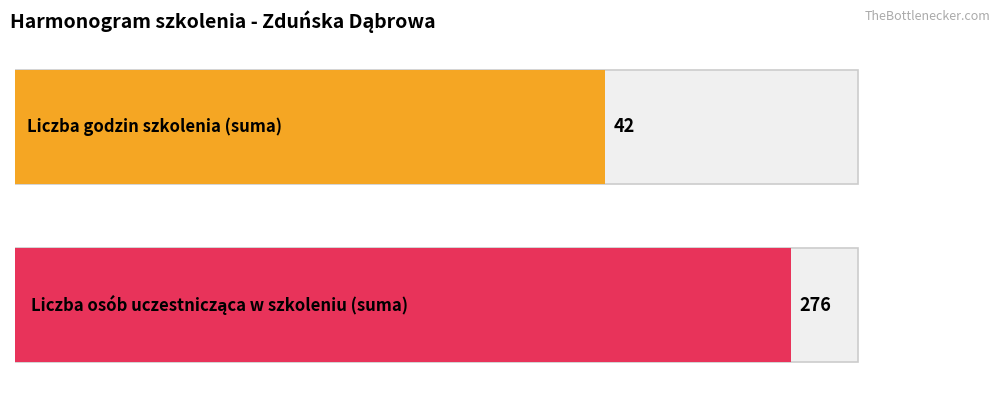

What are all the series names shown in the legend?

Liczba godzin szkolenia, Liczba osób uczestnicząca w szkoleniu